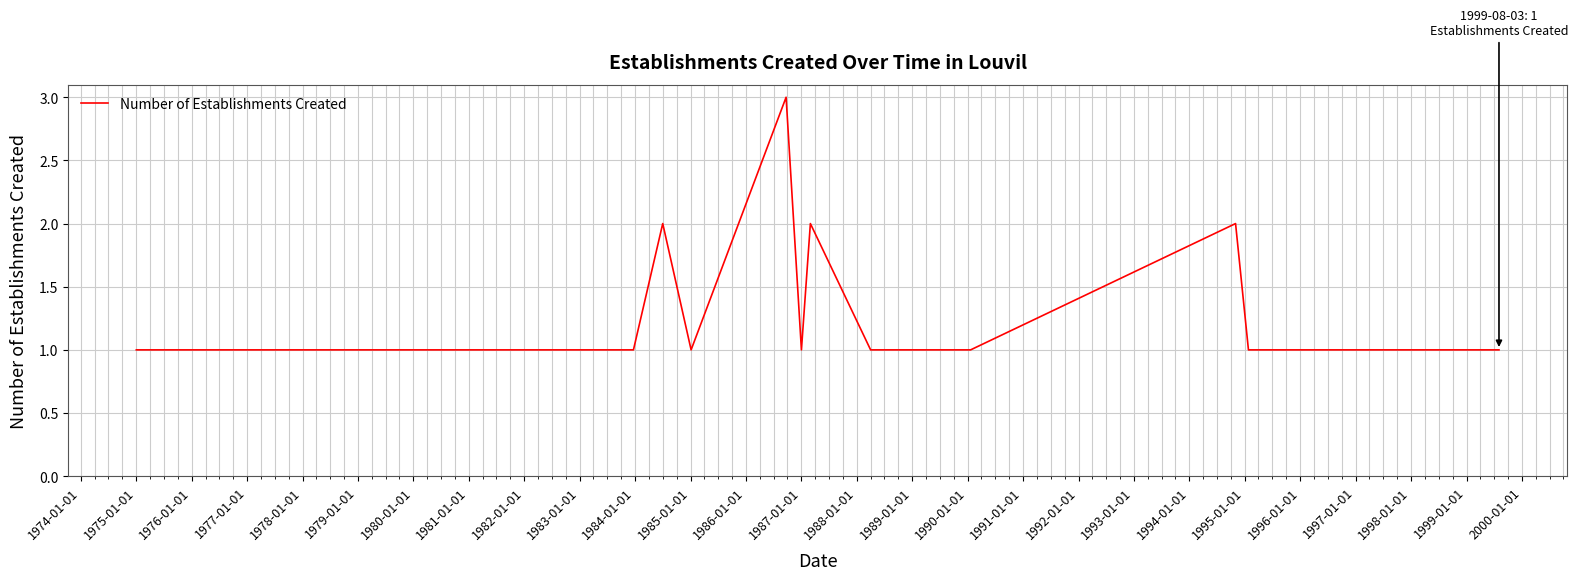

What is the greatest value displayed?

3